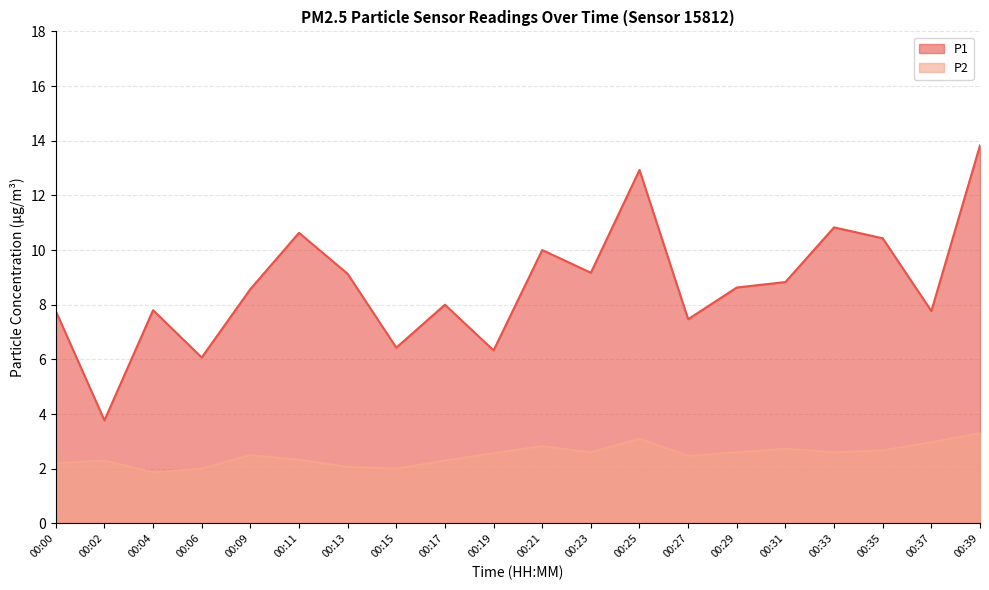

Reading left to right, extract all data points from this chart.

P1: 7.8	3.8	7.8	6.1	8.6	10.6	9.1	6.4	8.0	6.3	10.0	9.2	12.9	7.5	8.6	8.8	10.8	10.4	7.8	13.8
P2: 2.2	2.3	1.9	2.0	2.5	2.3	2.1	2.0	2.3	2.6	2.8	2.6	3.1	2.5	2.6	2.7	2.6	2.7	3.0	3.3